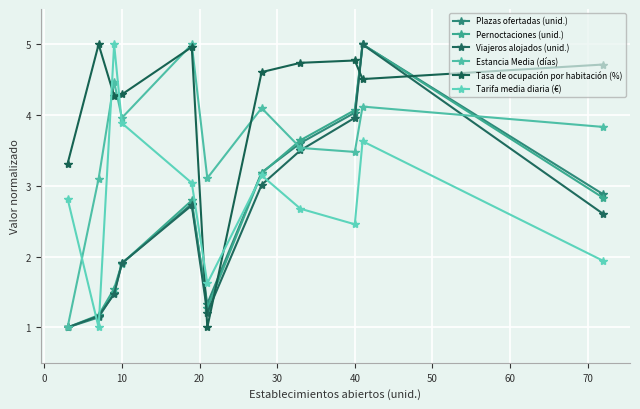

What is the difference between the maximum and minimum values in the Tasa de ocupación por habitación (%) series?

4.0